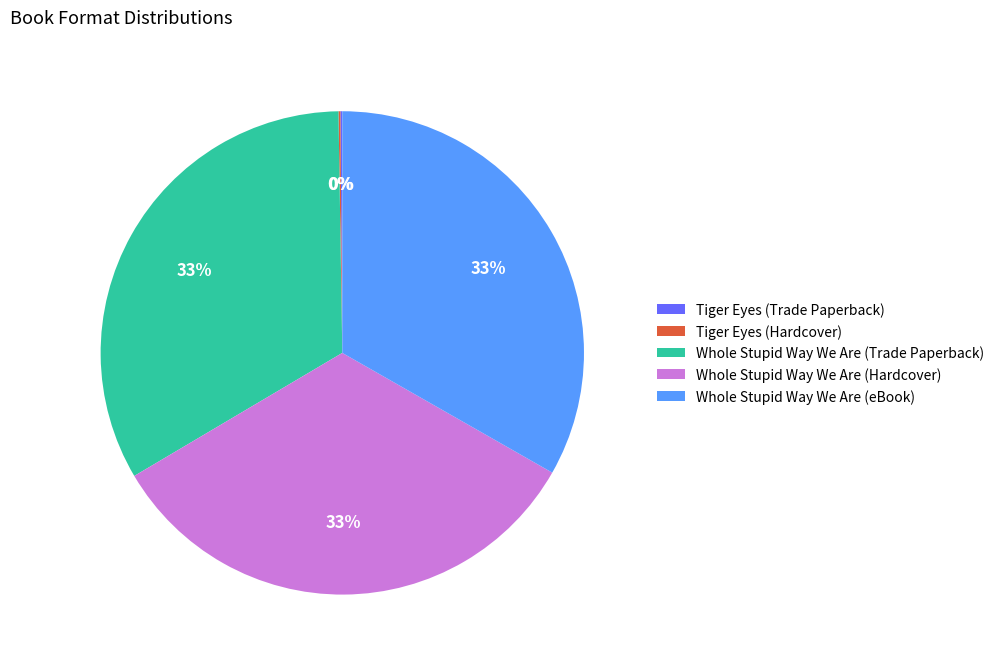

To the nearest percent, what portion does Whole Stupid Way We Are (Trade Paperback) represent?

33%